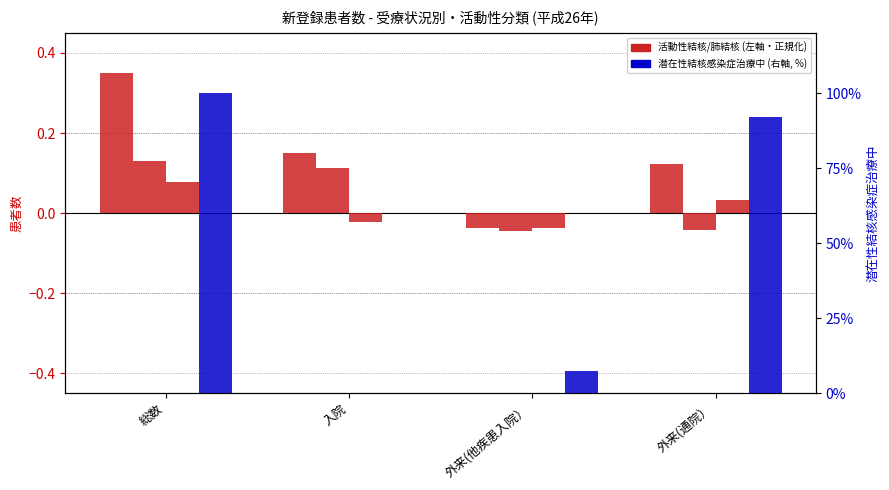

What is the value of the 肺結核活動性総数 bar at the 1st from the left?

0.1